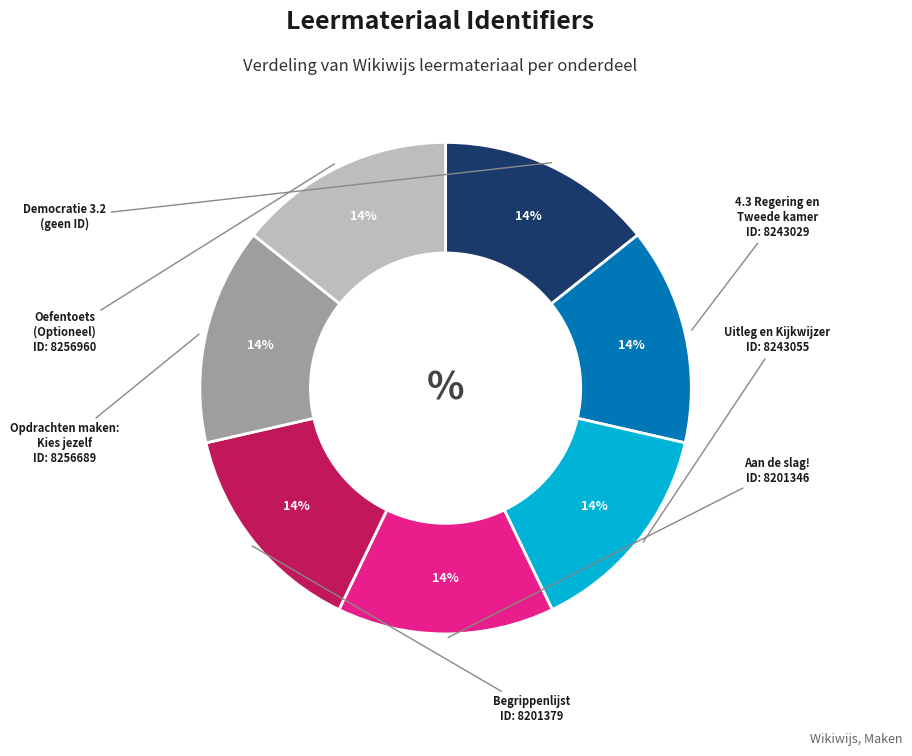

Is there any slice that represents more than half of the pie?

No